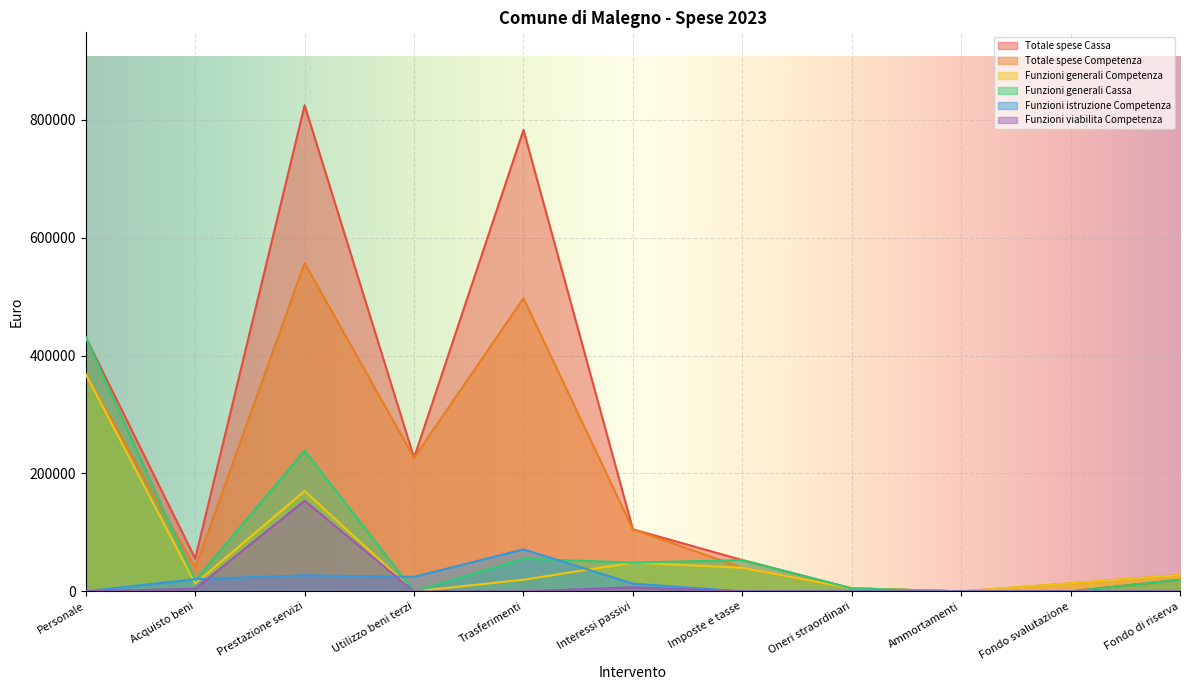

List the series in order of their peak value, lowest first.

Funzioni istruzione Competenza, Funzioni viabilita Competenza, Funzioni generali Competenza, Funzioni generali Cassa, Totale spese Competenza, Totale spese Cassa